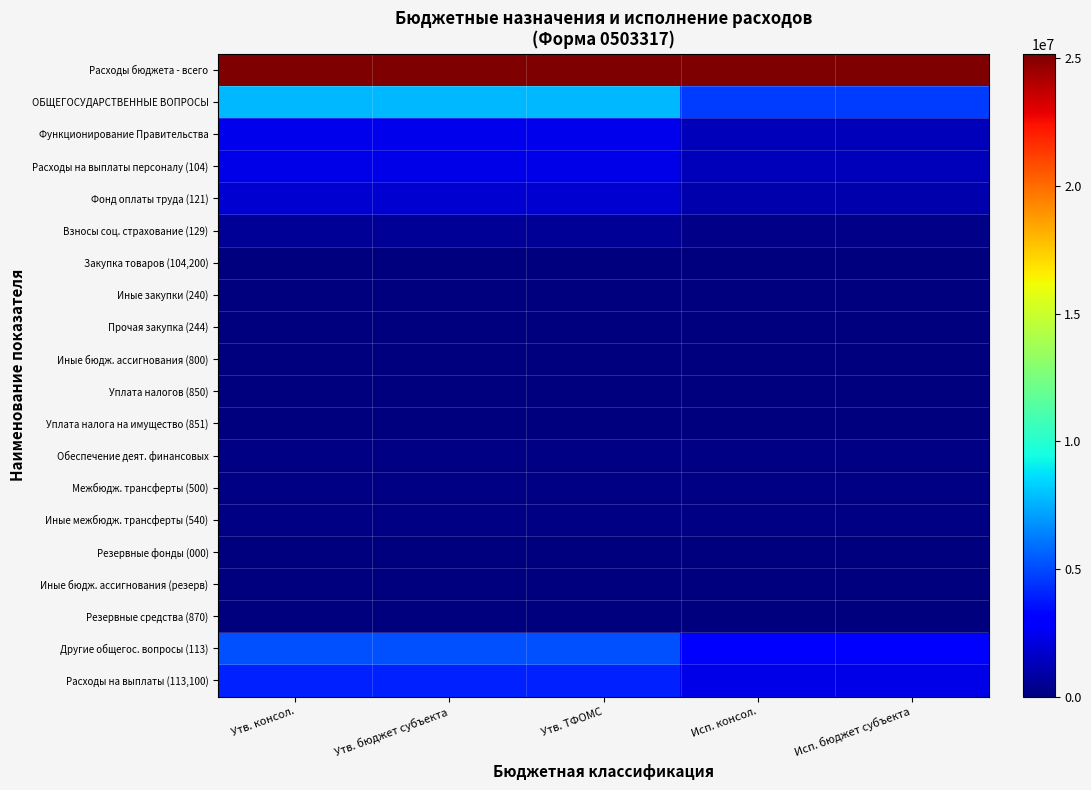

Count the number of data series in this chart.

20